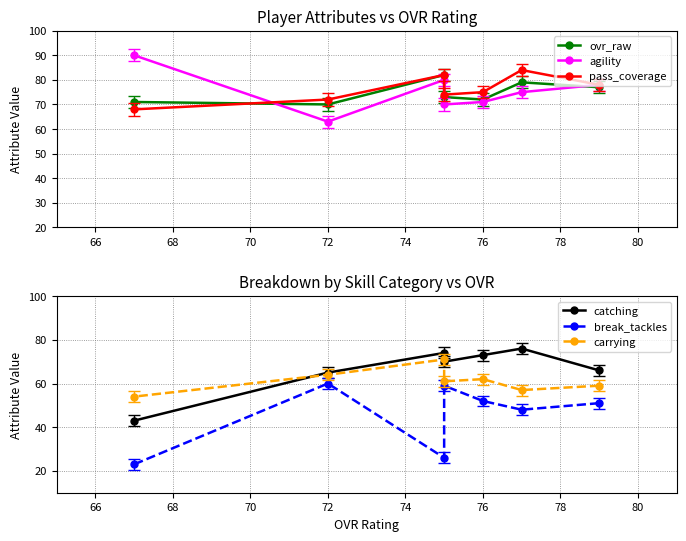

How many distinct data groups are displayed?

6